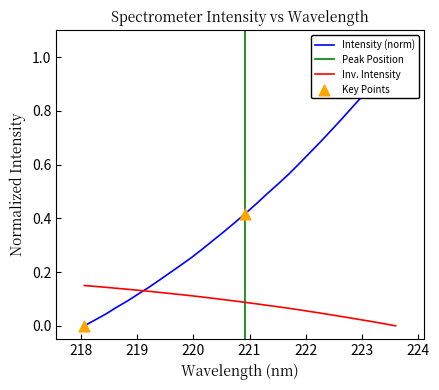

Between 222.263 and 221.1174, which is larger?

222.263